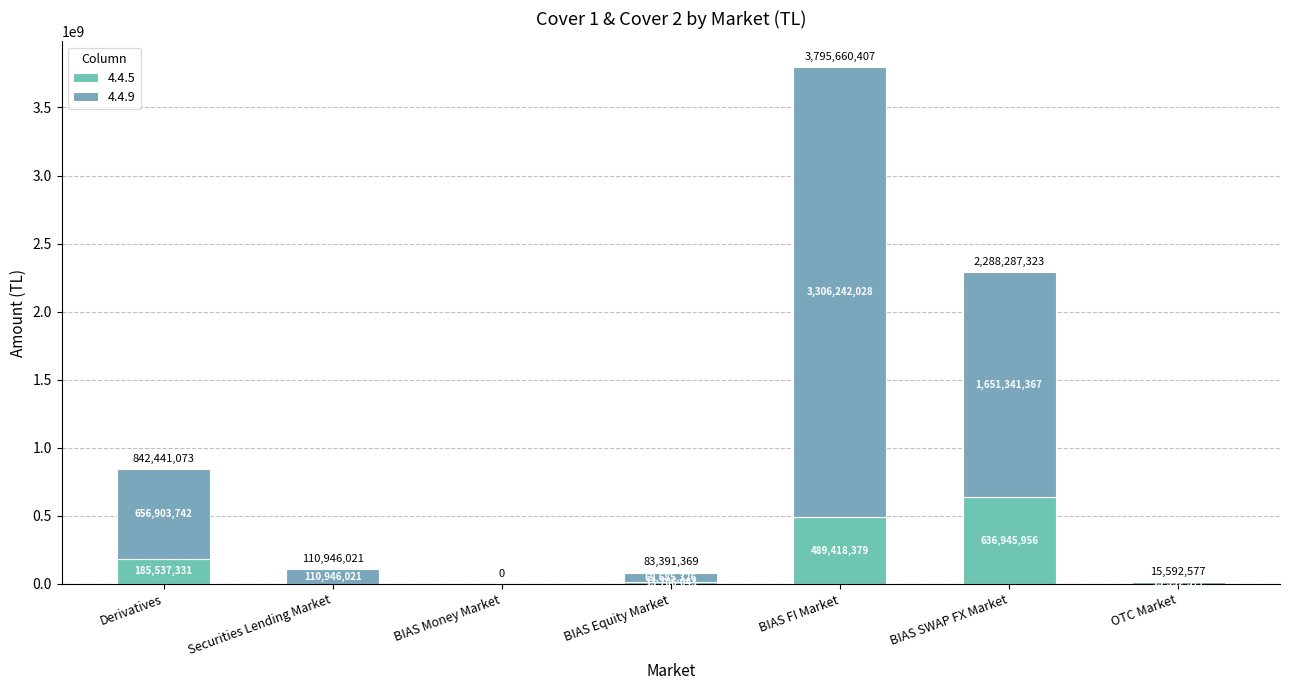

At how many categories does at least one series exceed 1363438230?

2